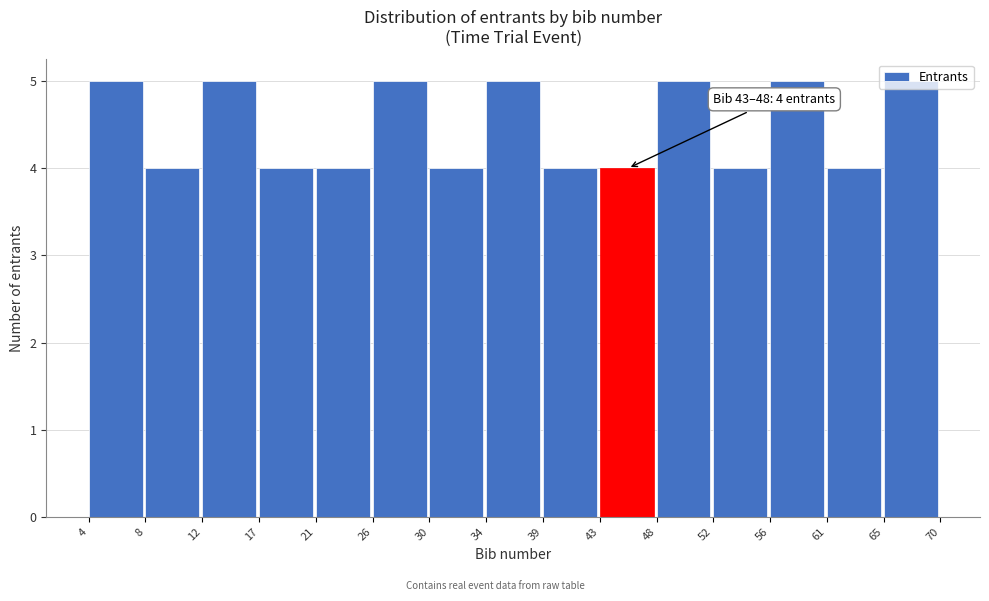

What is the value of the 8th bar from the left?

5